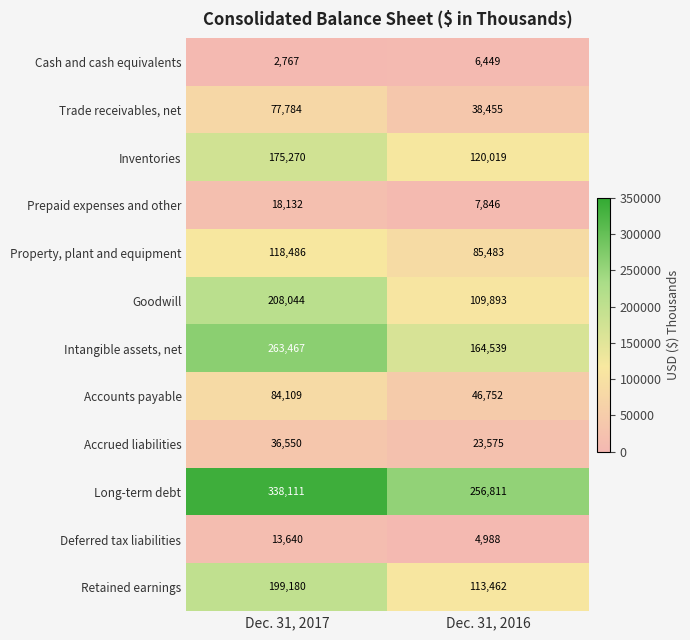

Which series has the largest total across all categories?

Long-term debt